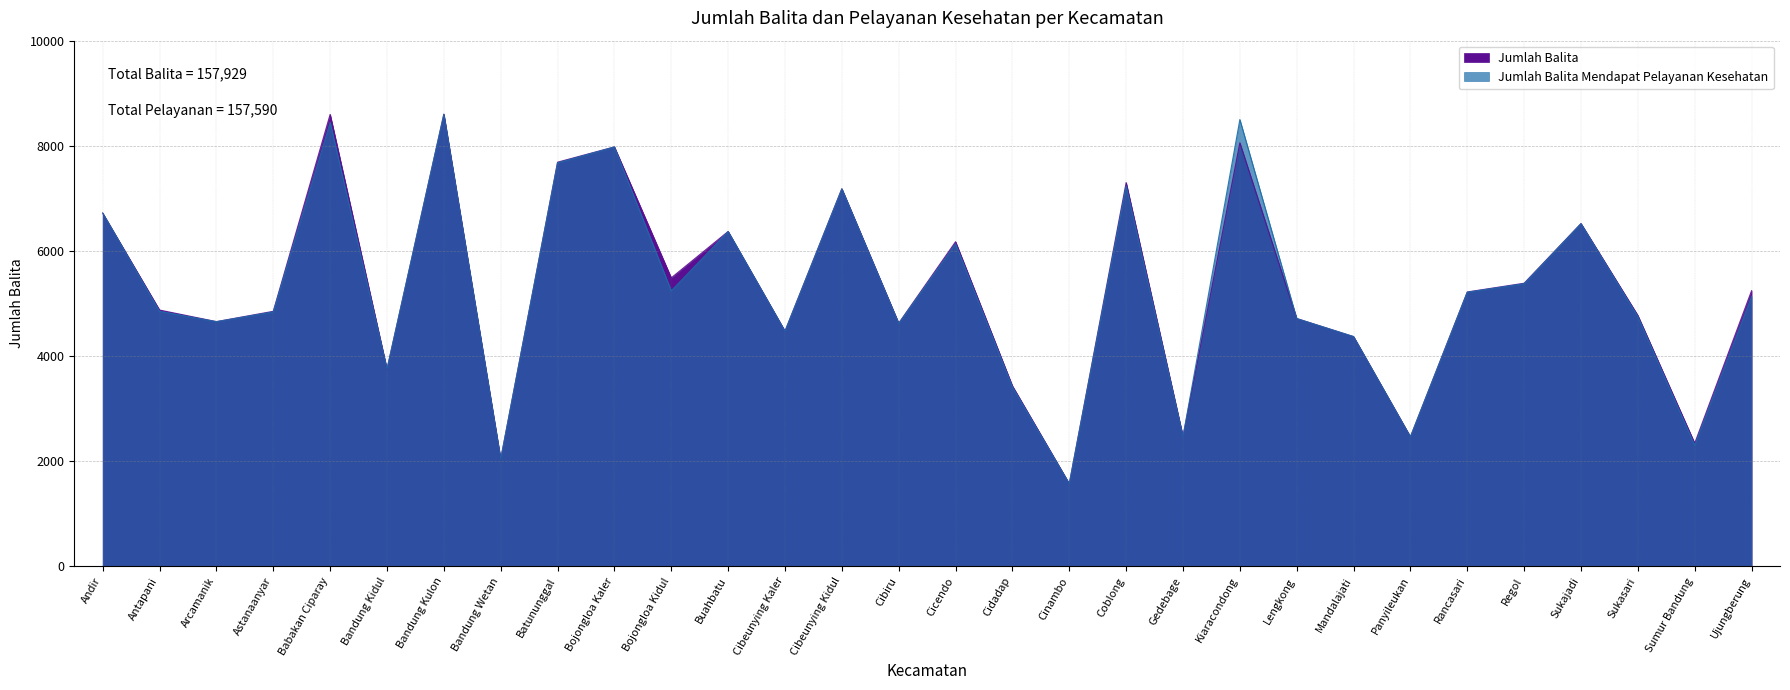

Where is the first local minimum for Jumlah Balita Mendapat Pelayanan Kesehatan?

Arcamanik